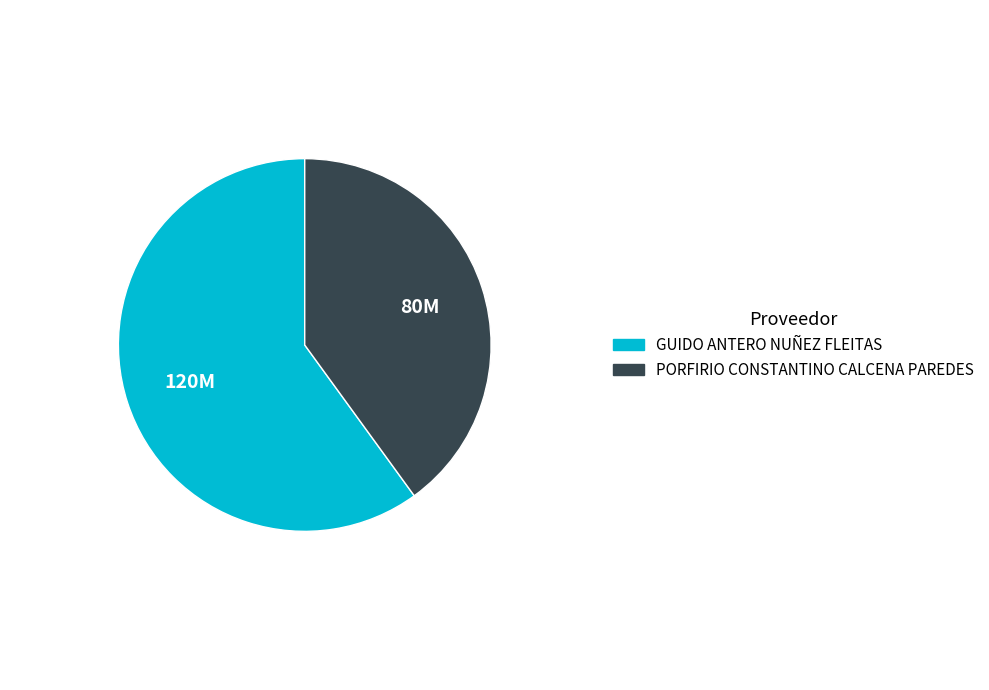

How many slices are in this pie chart?

2